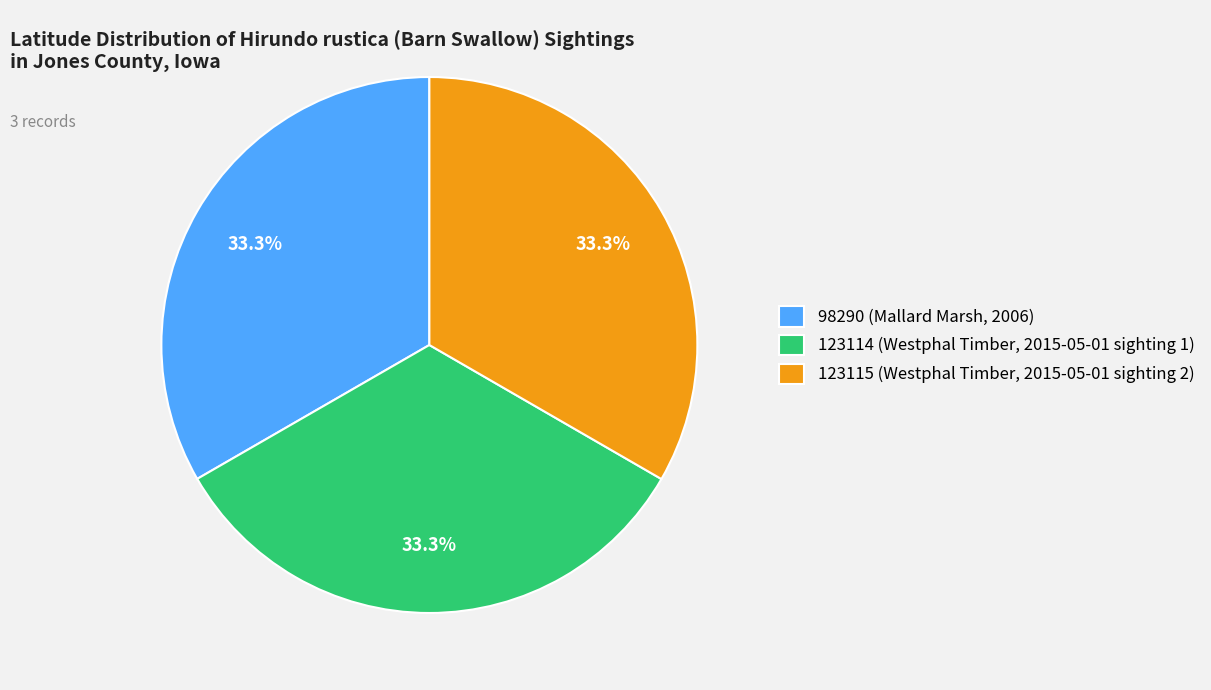

Combined, what portion of the pie is 98290 (Mallard Marsh, 2006) and 123115 (Westphal Timber, 2015-05-01 sighting 2)?

66.7%